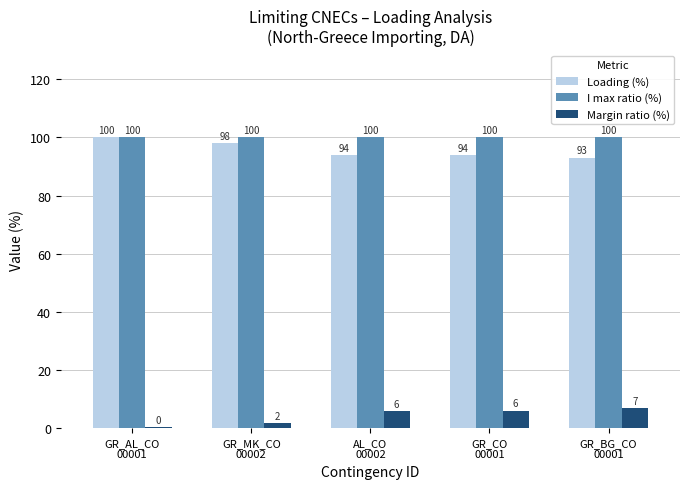

Which series has the largest total across all categories?

I max ratio (%)